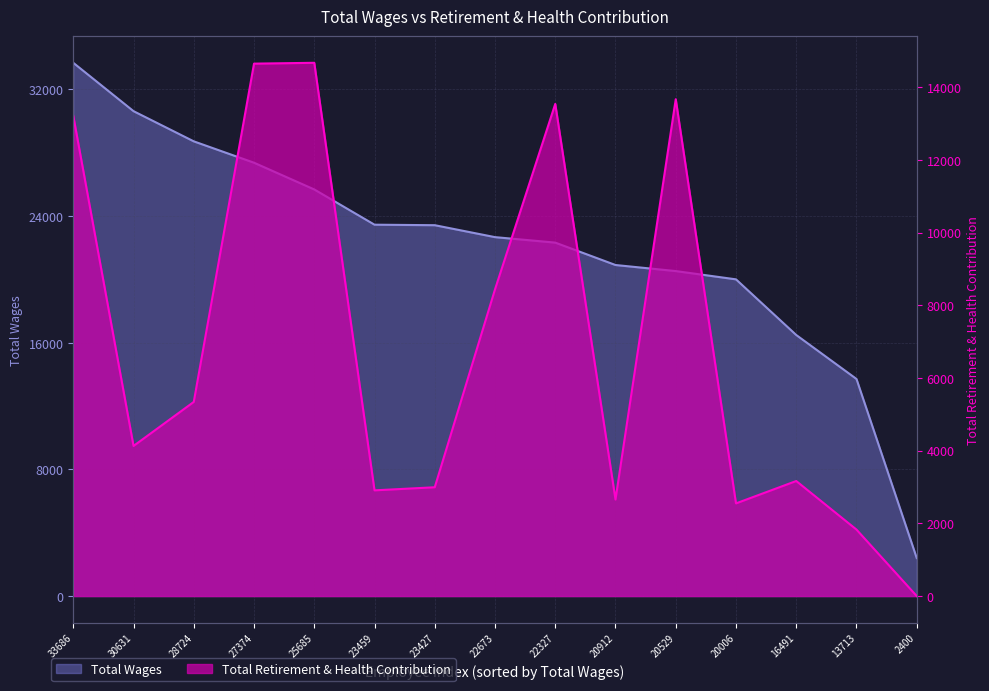

What is the sum of the Total Wages values at 20529 and 33686?

54215